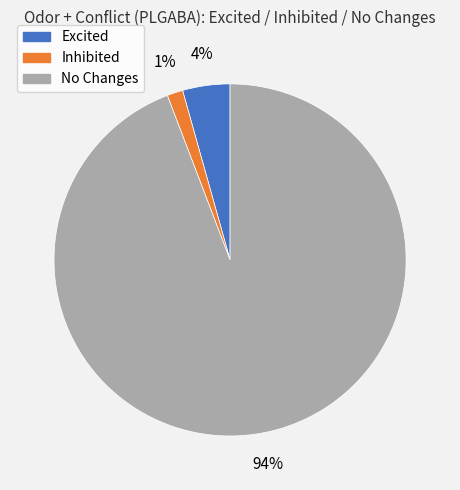

To the nearest percent, what portion does Inhibited represent?

1%